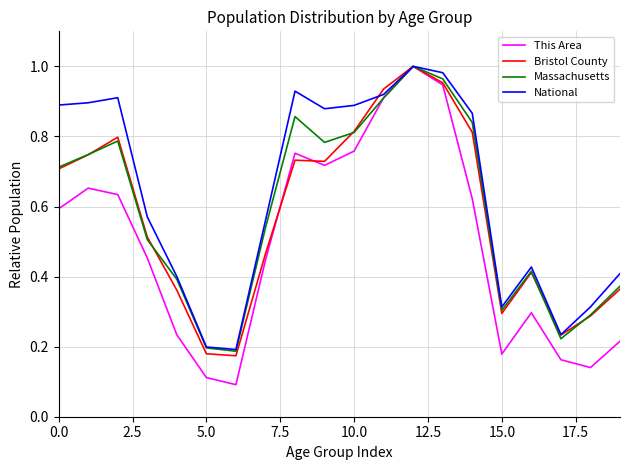

Which series has the widest spread of values?

This Area